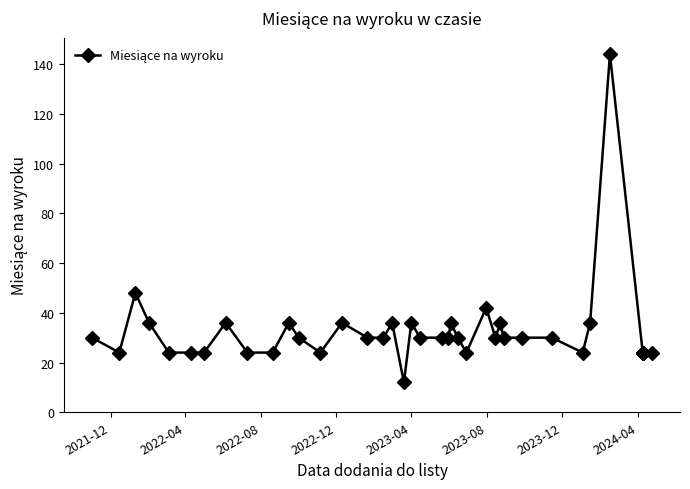

The value at 34 is 34. True or false?

False